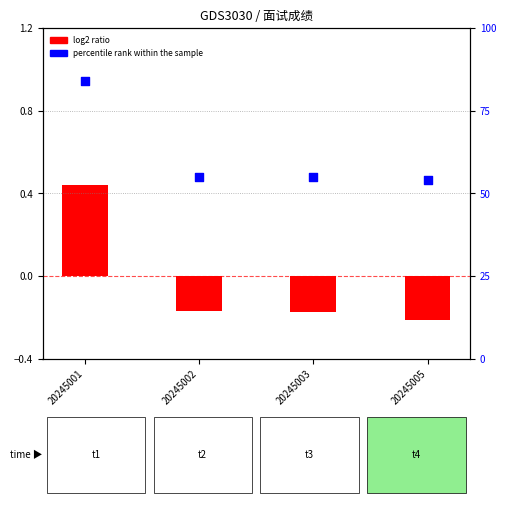

Which series reaches the maximum Y coordinate?

percentile rank within the sample